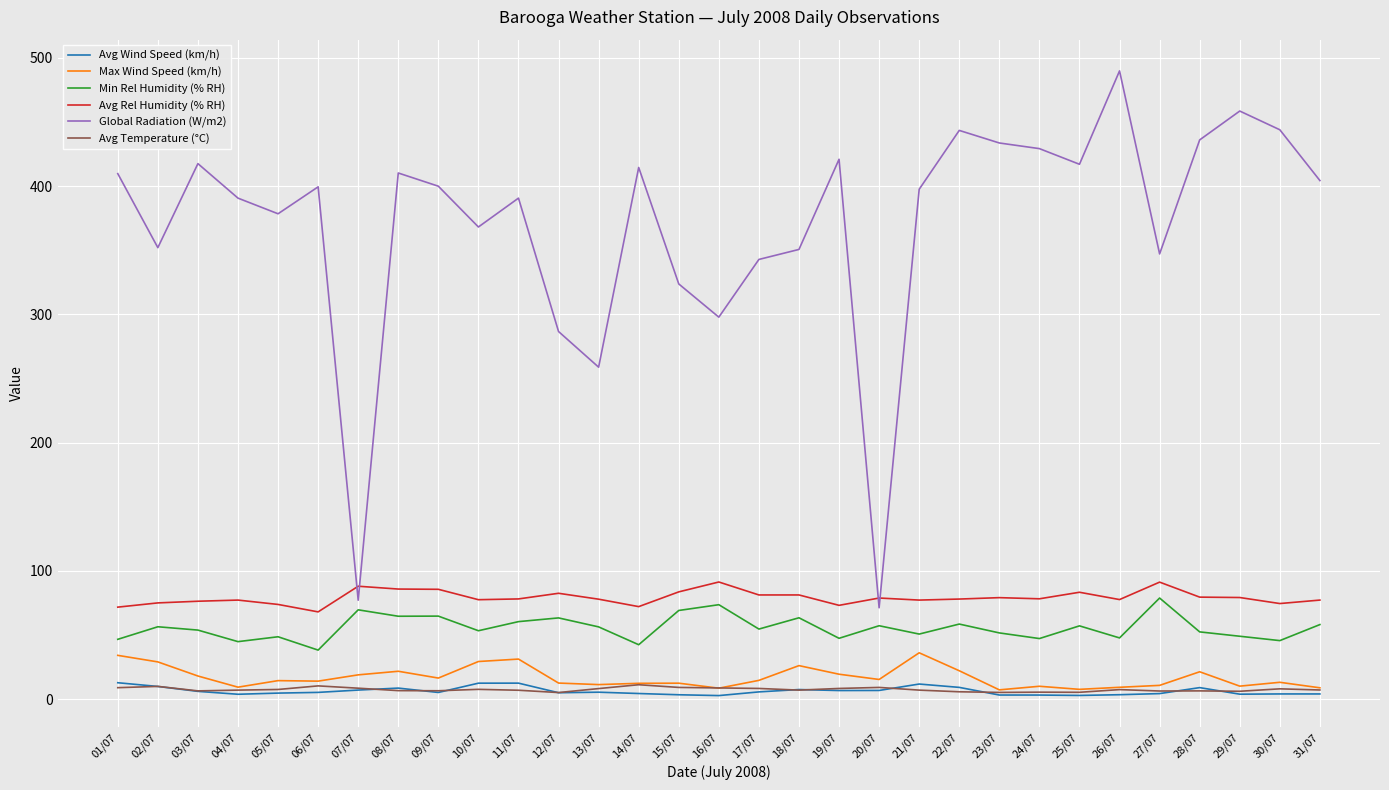

What is the minimum value for Avg Rel Humidity (% RH)?

68.1